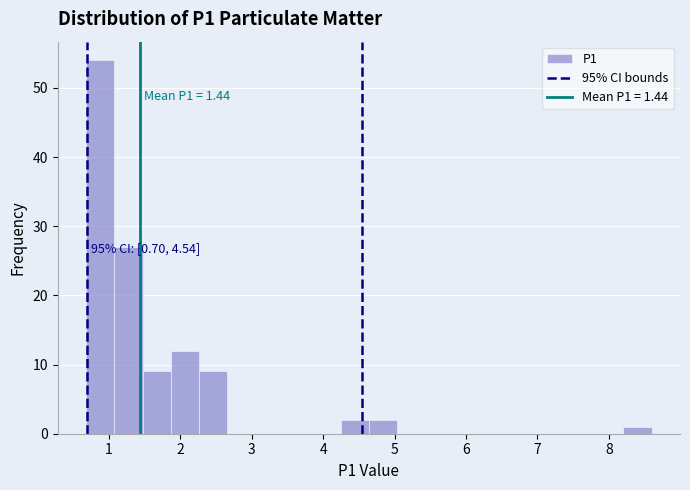

Read against the x-axis, roughly where is the centre of the tallest bar?

0.9